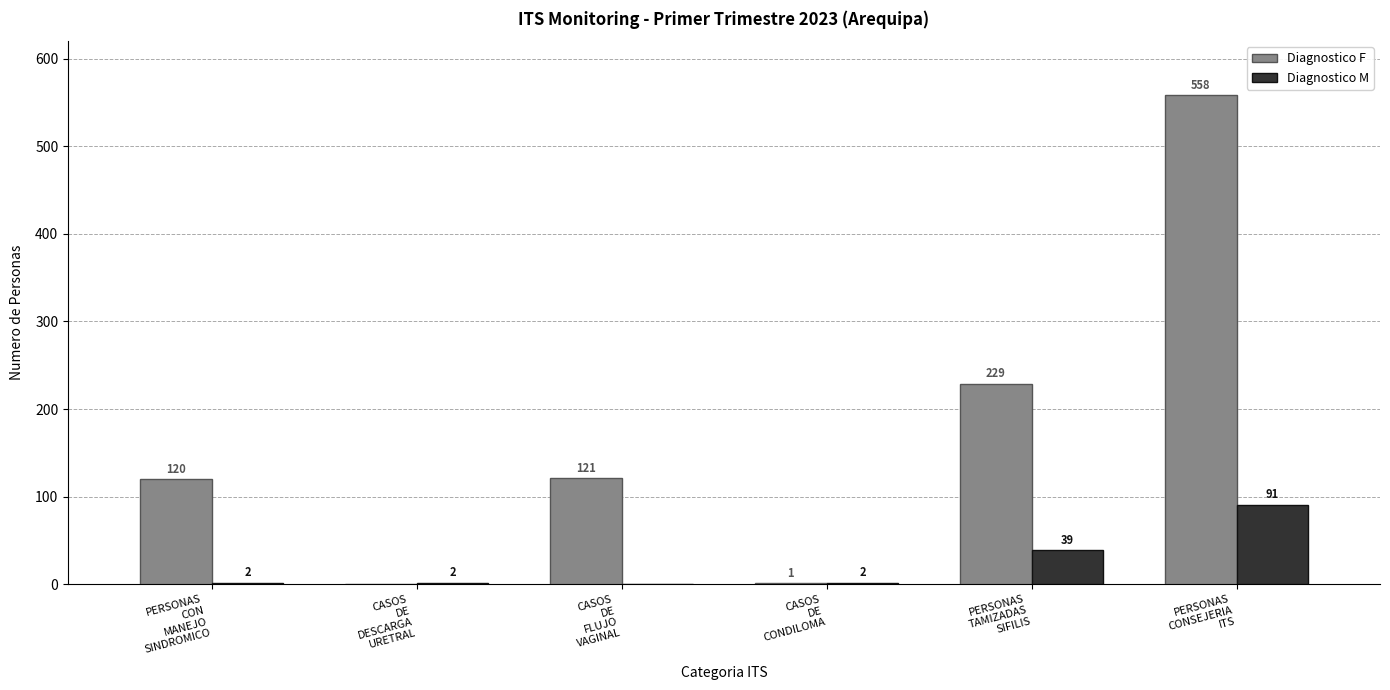

What is the maximum value for Diagnostico F?

558